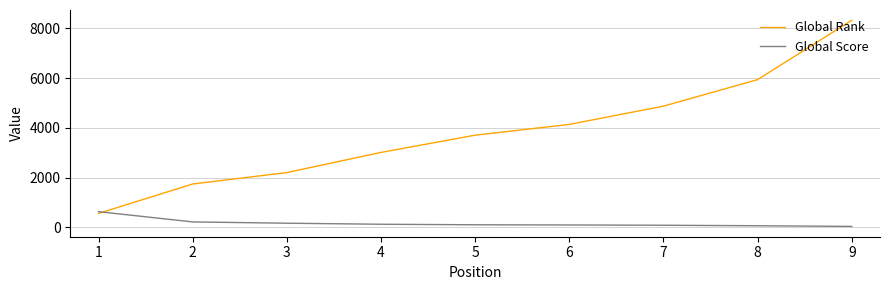

List the labels in order of Global Rank value, smallest first.

1, 2, 3, 4, 5, 6, 7, 8, 9